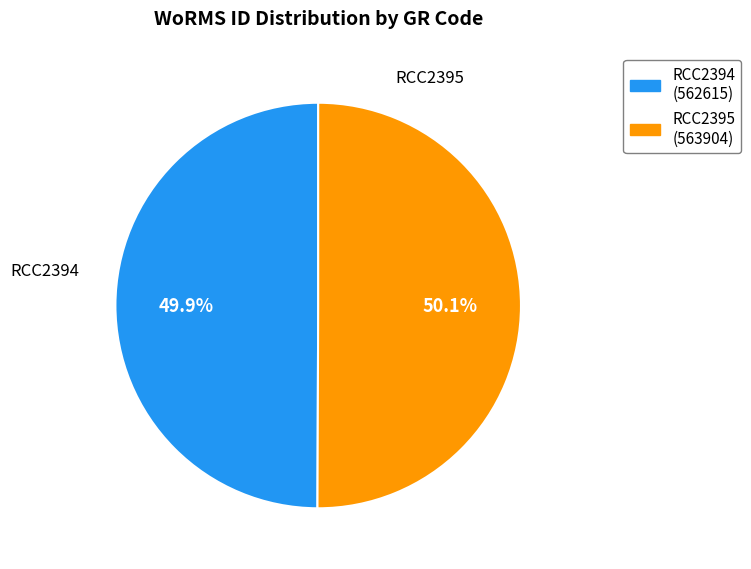

What percentage is the RCC2395 slice, to the nearest percent?

50%